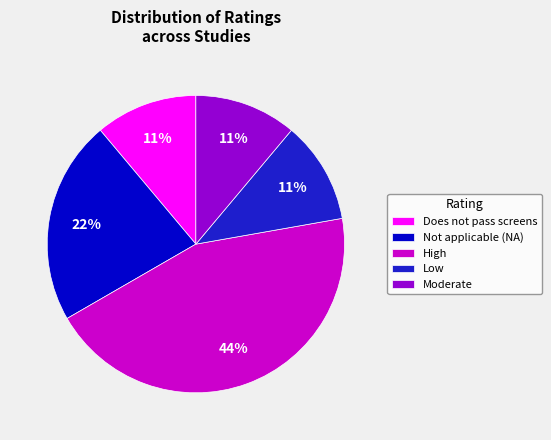

To the nearest percent, what is the combined percentage of Low and Not applicable (NA)?

33%